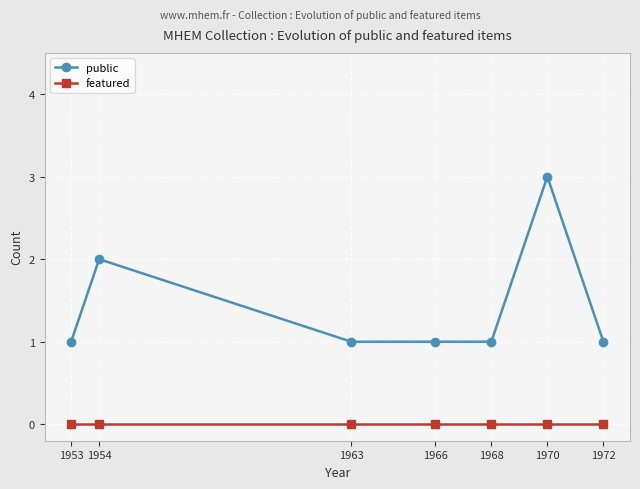

Does the chart have visible grid lines?

Yes